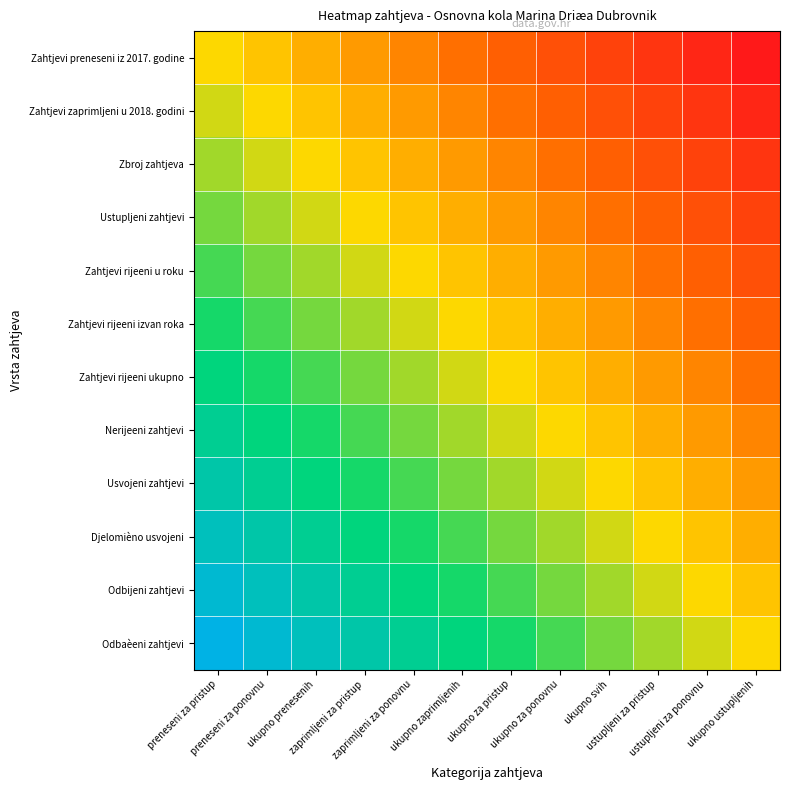

At which category does the chart reach its peak across all series?

preneseni za pristup